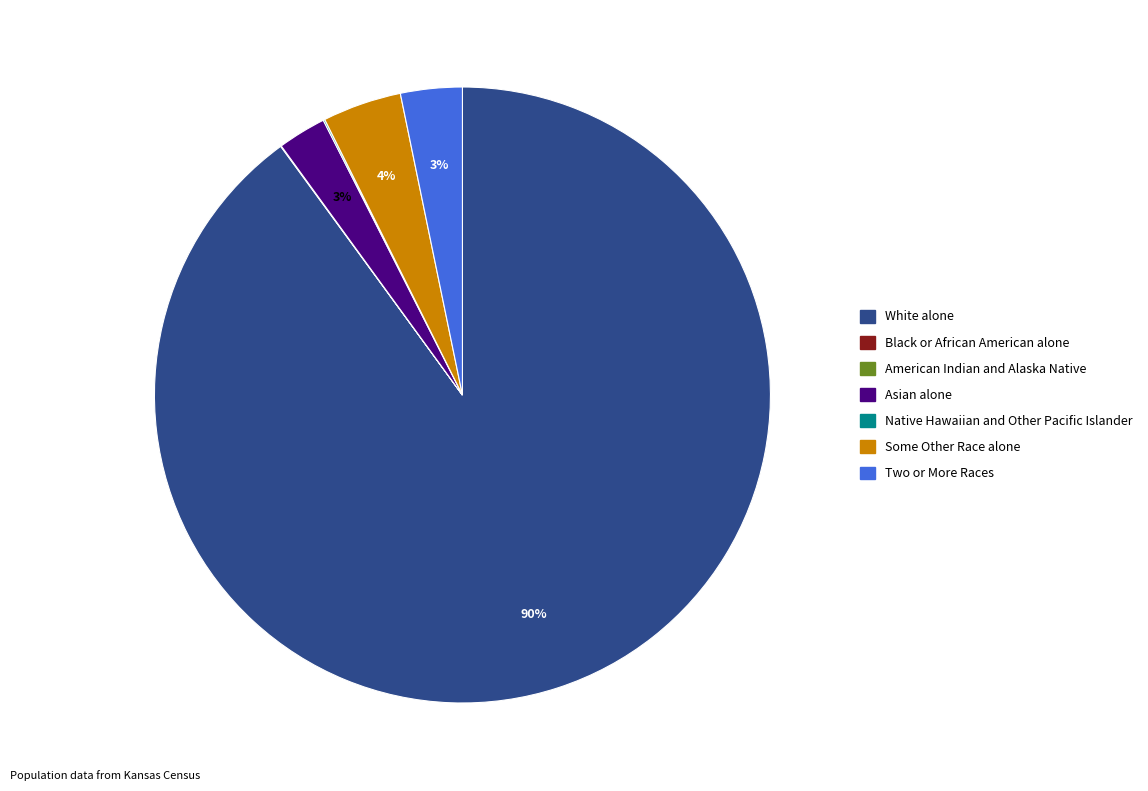

What percentage is the Two or More Races slice, to the nearest percent?

3%